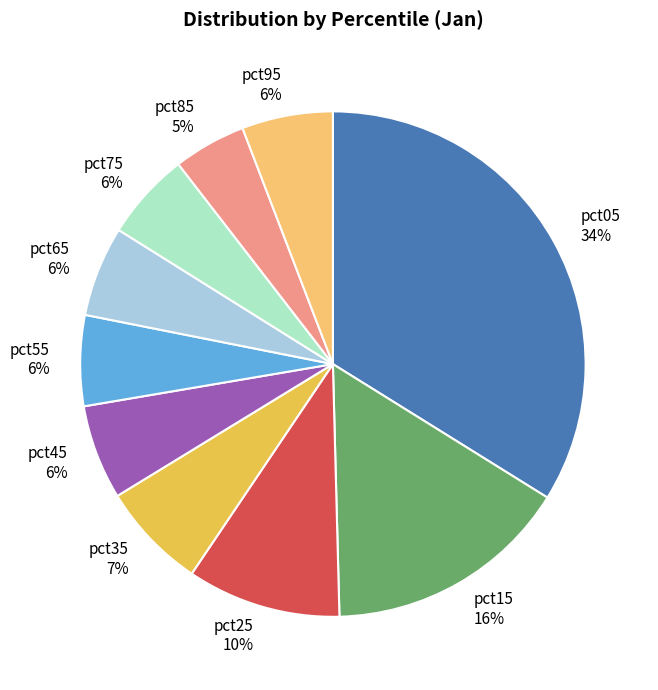

Is the sum of pct65 and pct15 greater than half?

No